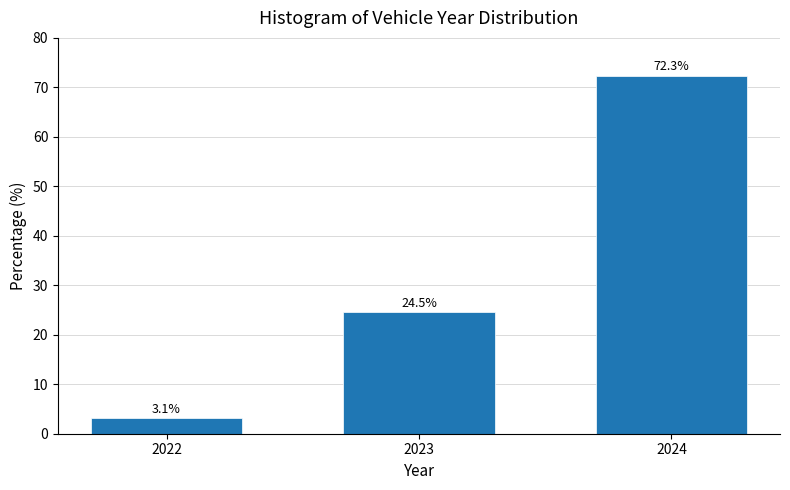

Reading left to right, list all the values displayed in this chart.

2022=3.1	2023=24.5	2024=72.3